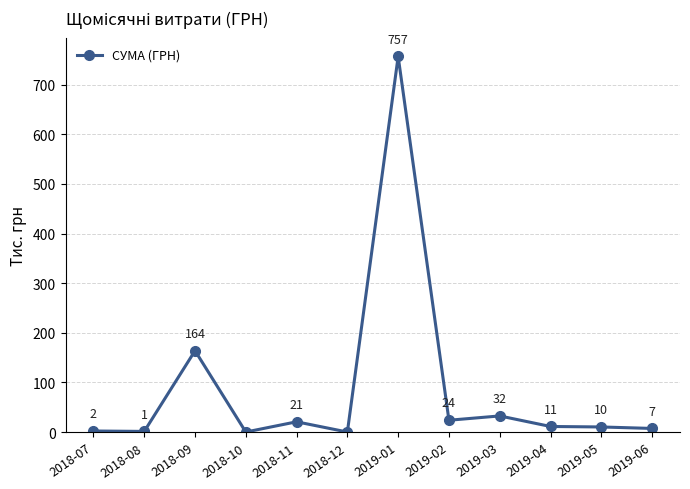

How many interior local peaks (higher than both neighbors) does the data have?

4